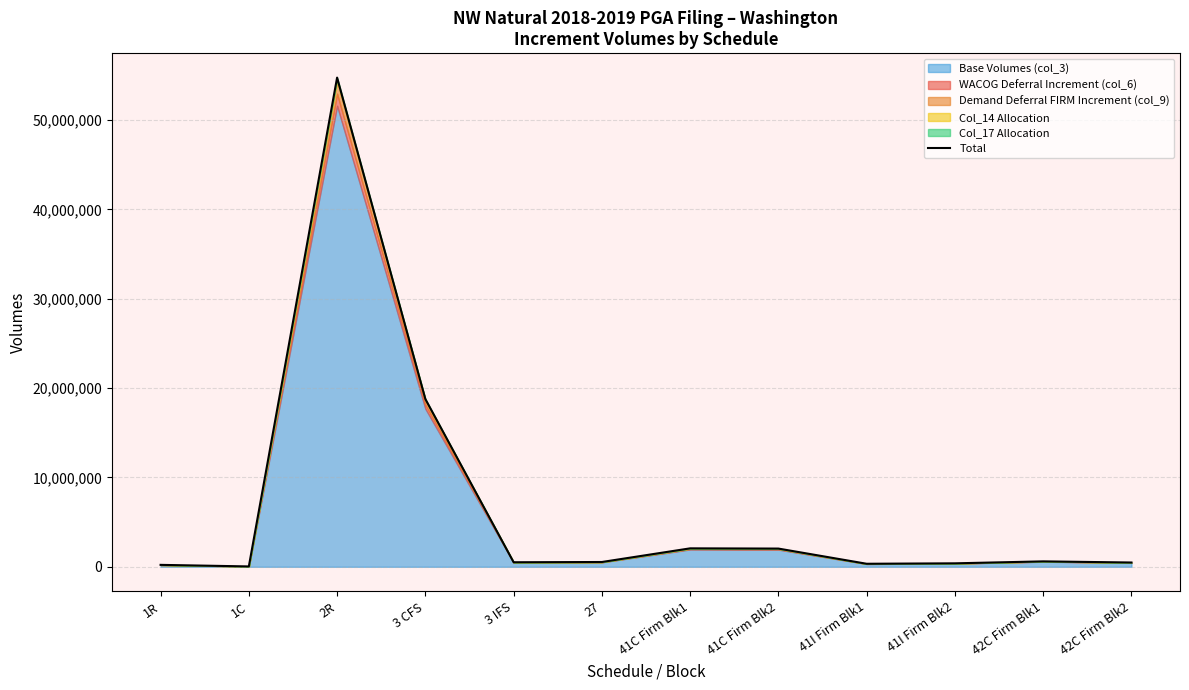

What is the value of the 3rd point from the left?

54736881.9